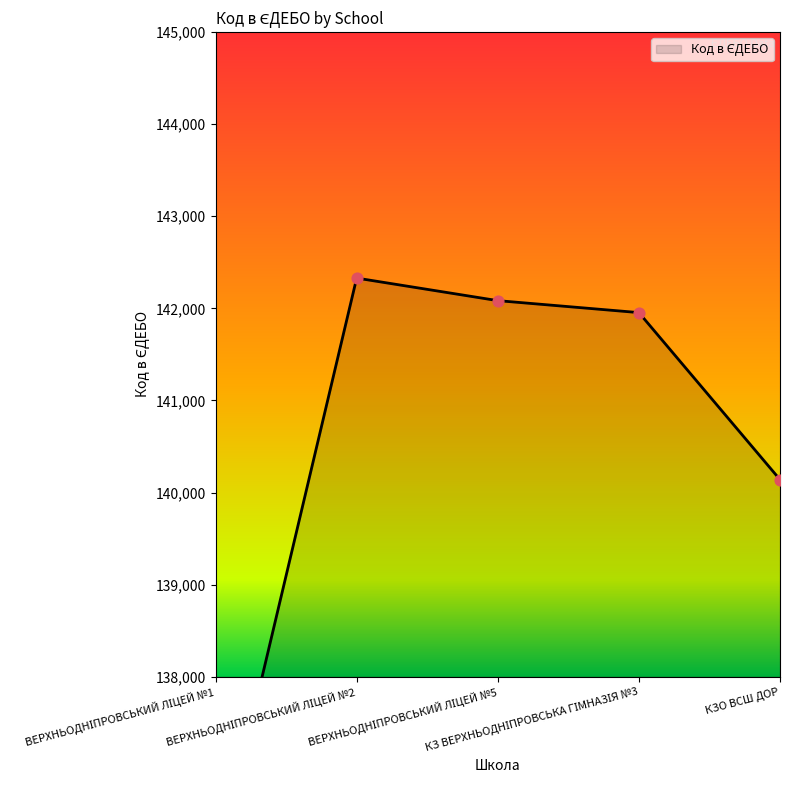

Approximately how many times larger is the value at ВЕРХНЬОДНІПРОВСЬКИЙ ЛІЦЕЙ №5 compared to ВЕРХНЬОДНІПРОВСЬКИЙ ЛІЦЕЙ №1?

1.0